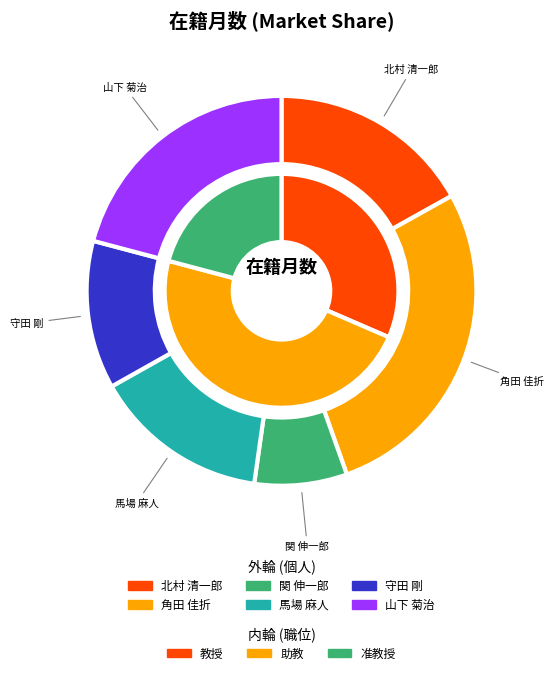

Does 323772 守田 account for over 50% of the chart?

No